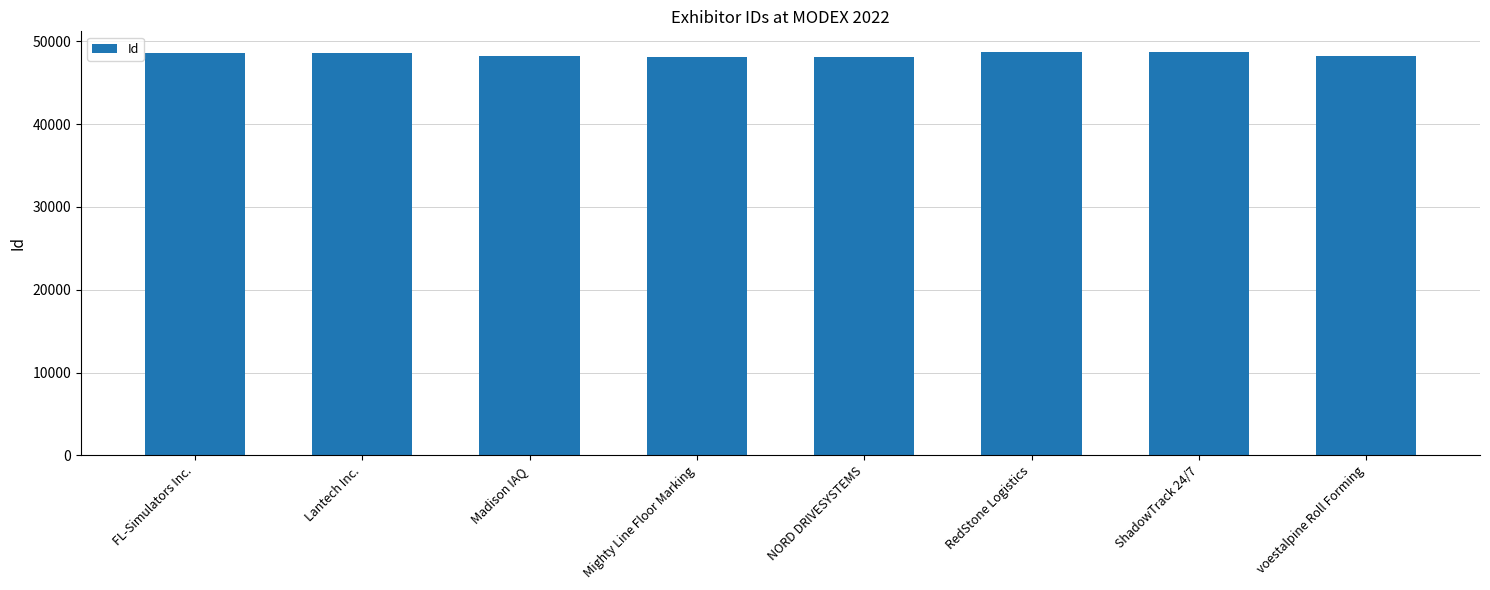

What is the value of the 6th bar from the left?

48774